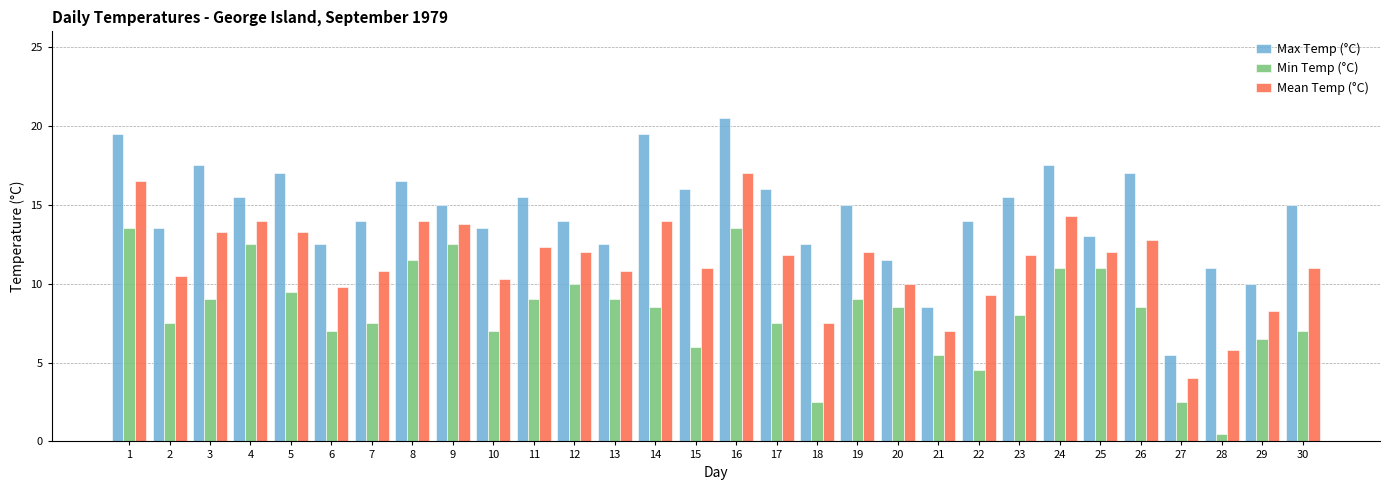

The value of Max Temp (°C) at 1 is 8.4. True or false?

False